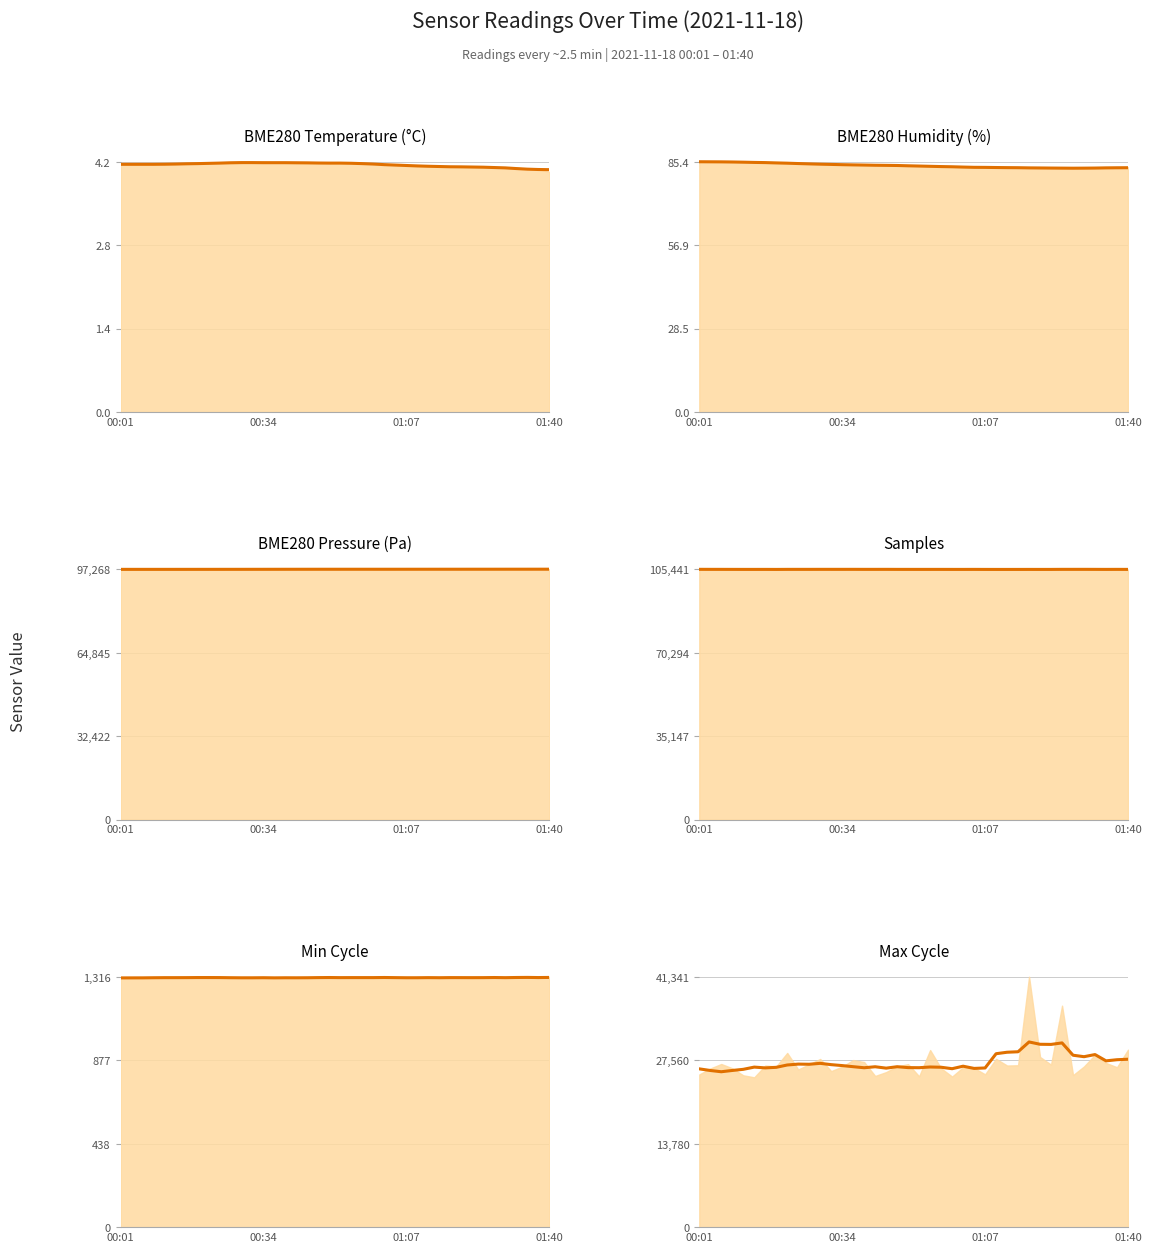

Does the chart have visible grid lines?

Yes